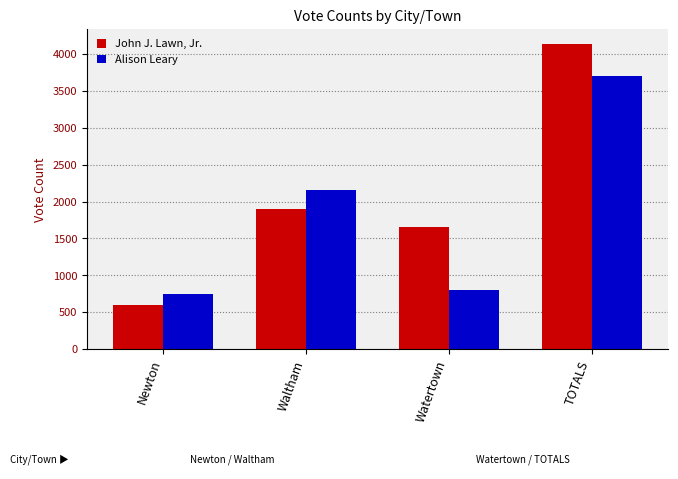

The John J. Lawn, Jr. series shows 1106 at Watertown. True or false?

False